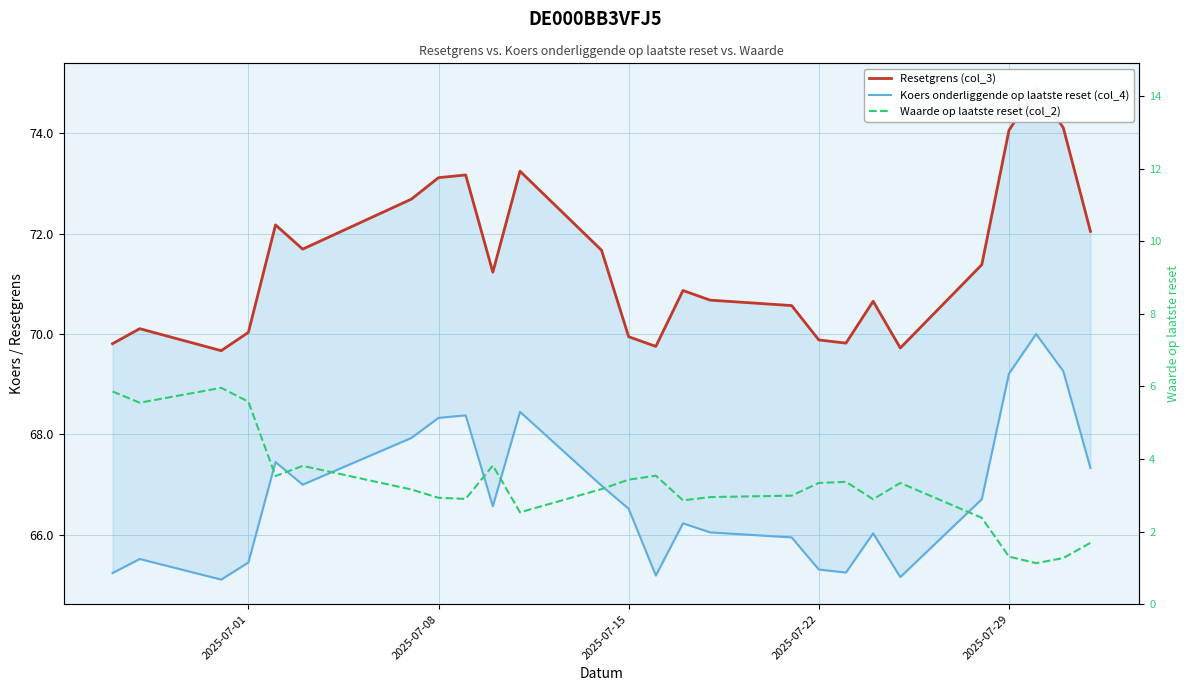

True or false: Koers onderliggende op laatste reset (col_4) has a value of 91.8 at 13.

False